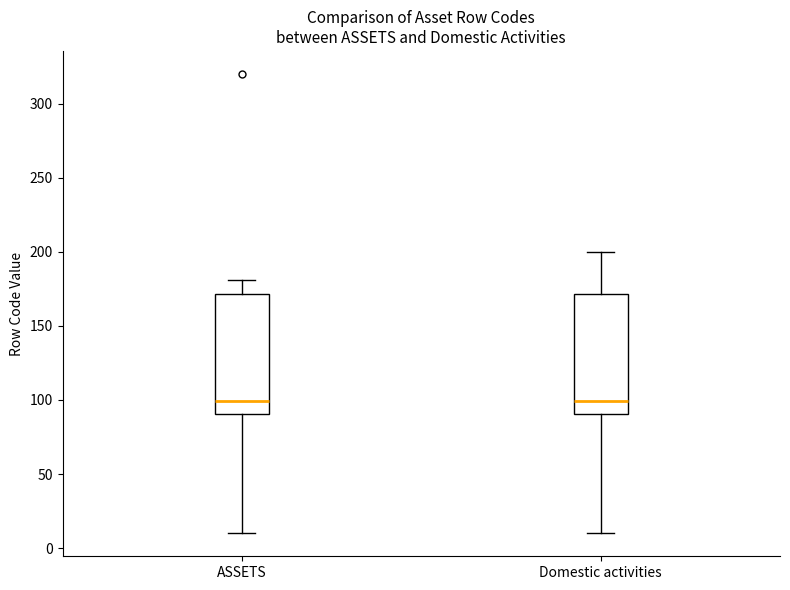

Reading left to right, read every box against the y-axis: the position of its median line, the range the box covers, and the ends of its whiskers. The values are not printed on the chart, so give them approximately, as read against the axis.

ASSETS: median 100, box 90 to 170, whiskers 10 to 180
Domestic activities: median 100, box 90 to 170, whiskers 10 to 200